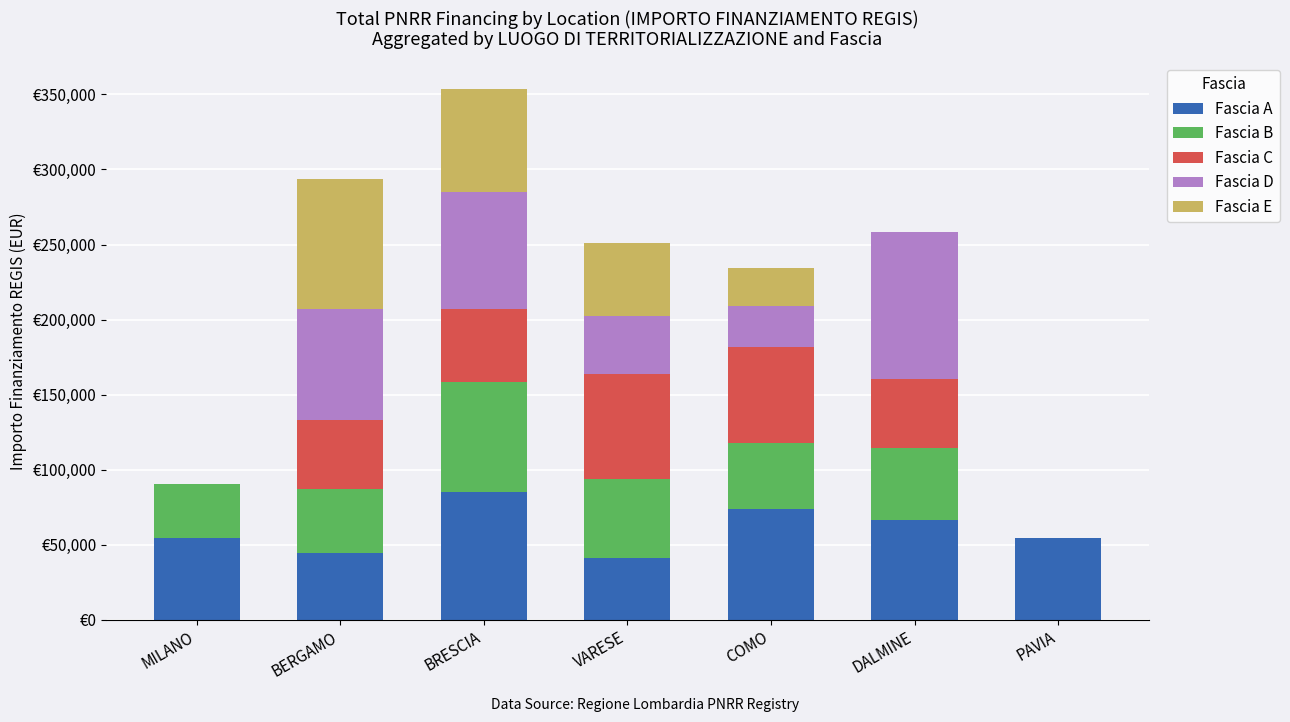

What is the difference between the Fascia A values at BRESCIA and BERGAMO?

40897.3